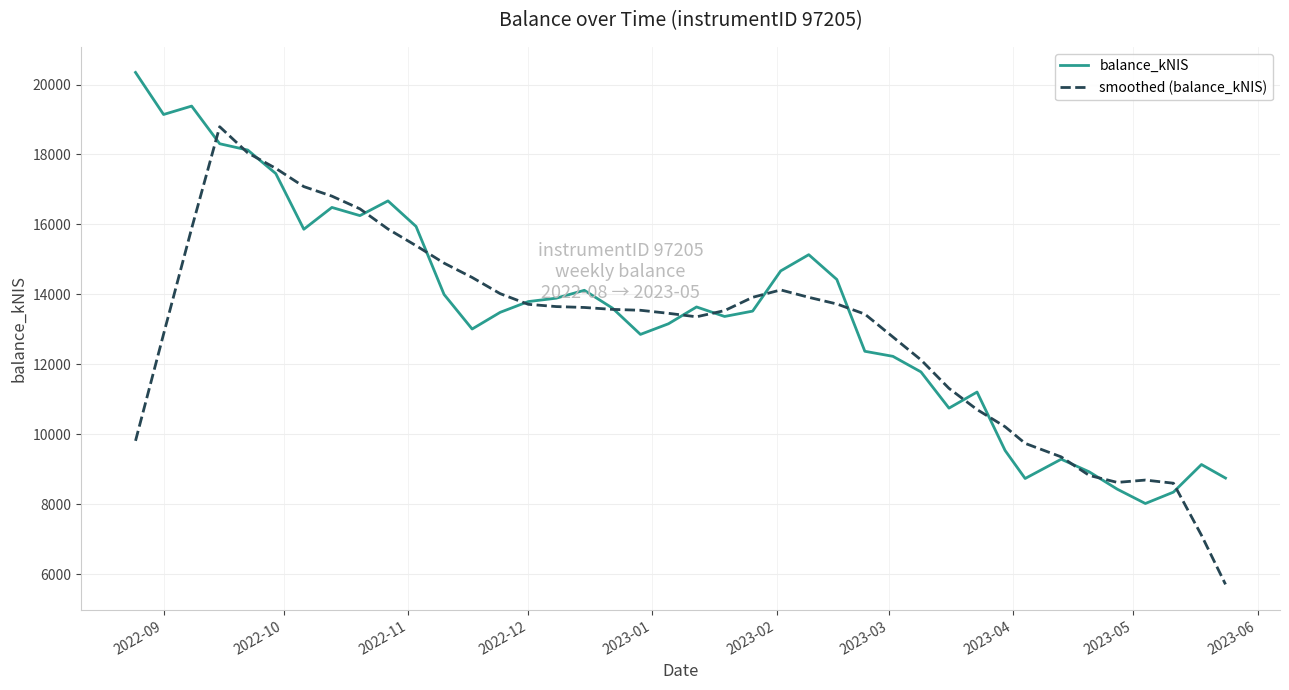

Is this an area chart (filled region under the line)?

No